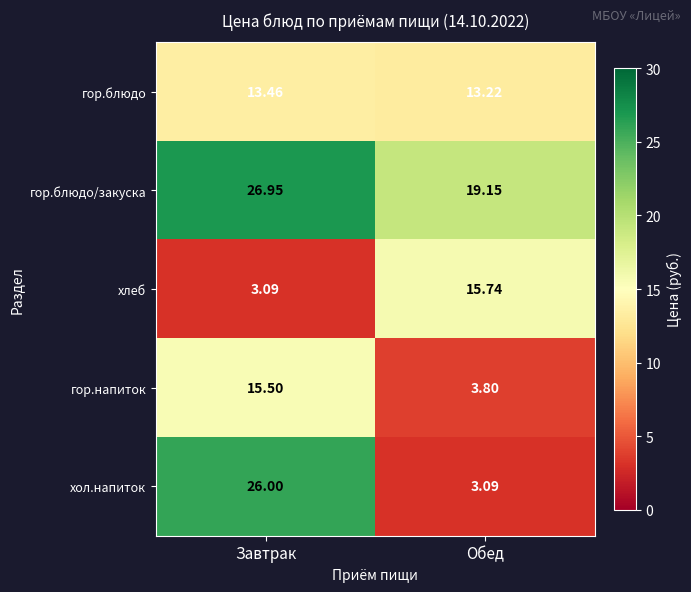

Which series has the largest total across all categories?

гор.блюдо/закуска